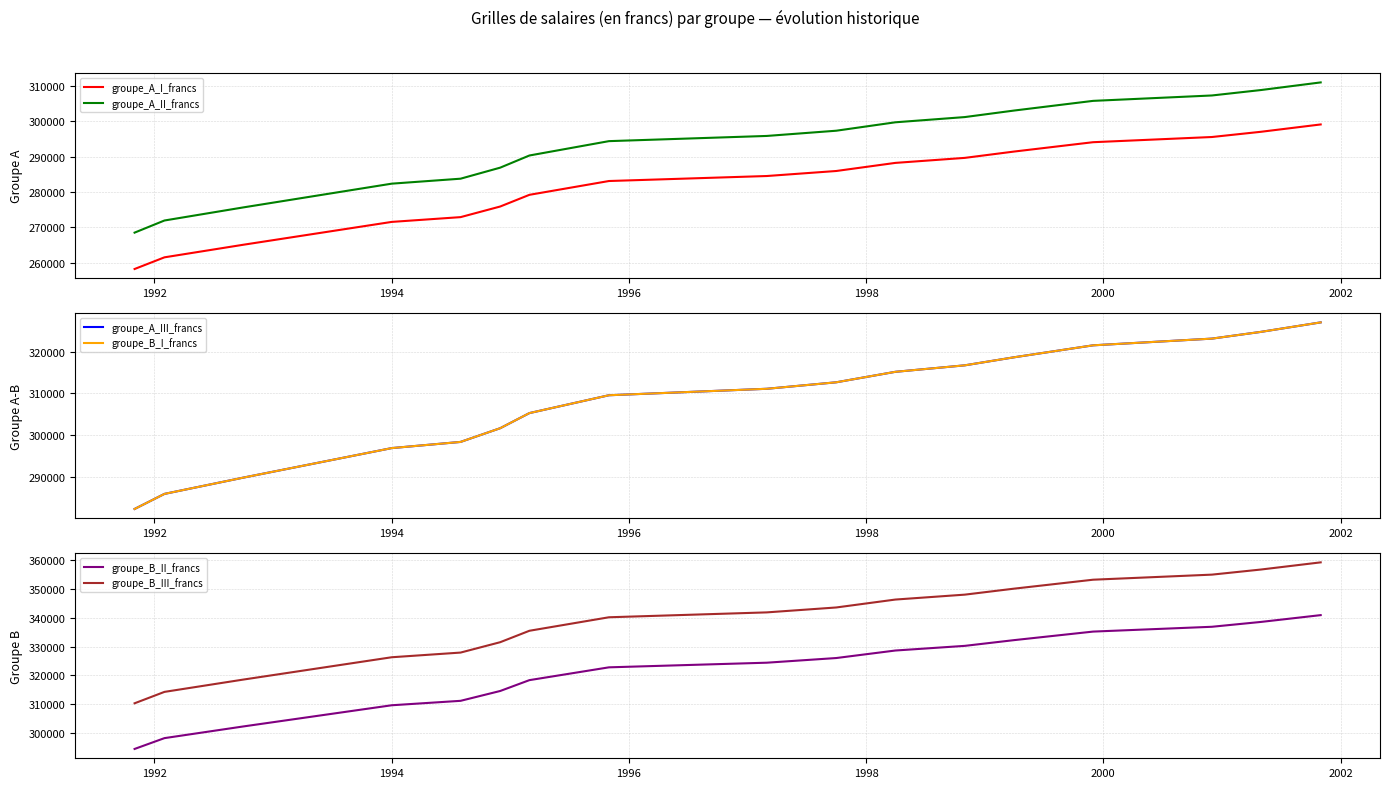

True or false: groupe_A_I_francs and groupe_B_I_francs intersect in this chart.

False